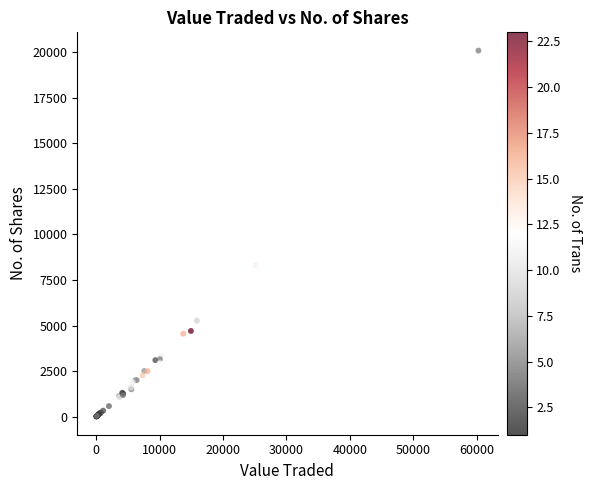

What Y value in the scatter plot is closest to 10053?

8325